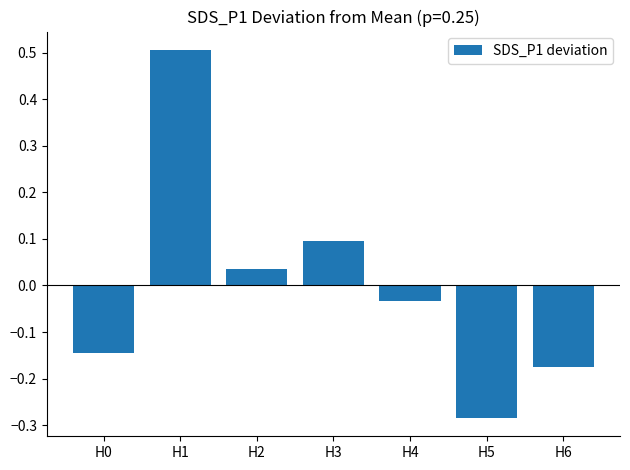

What is the change in value from H1 to H2?

-0.5